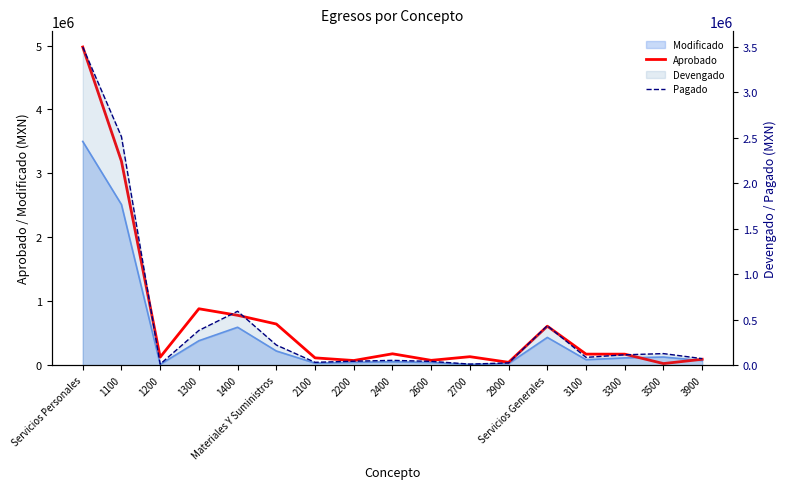

Which series has the widest spread of values?

Aprobado